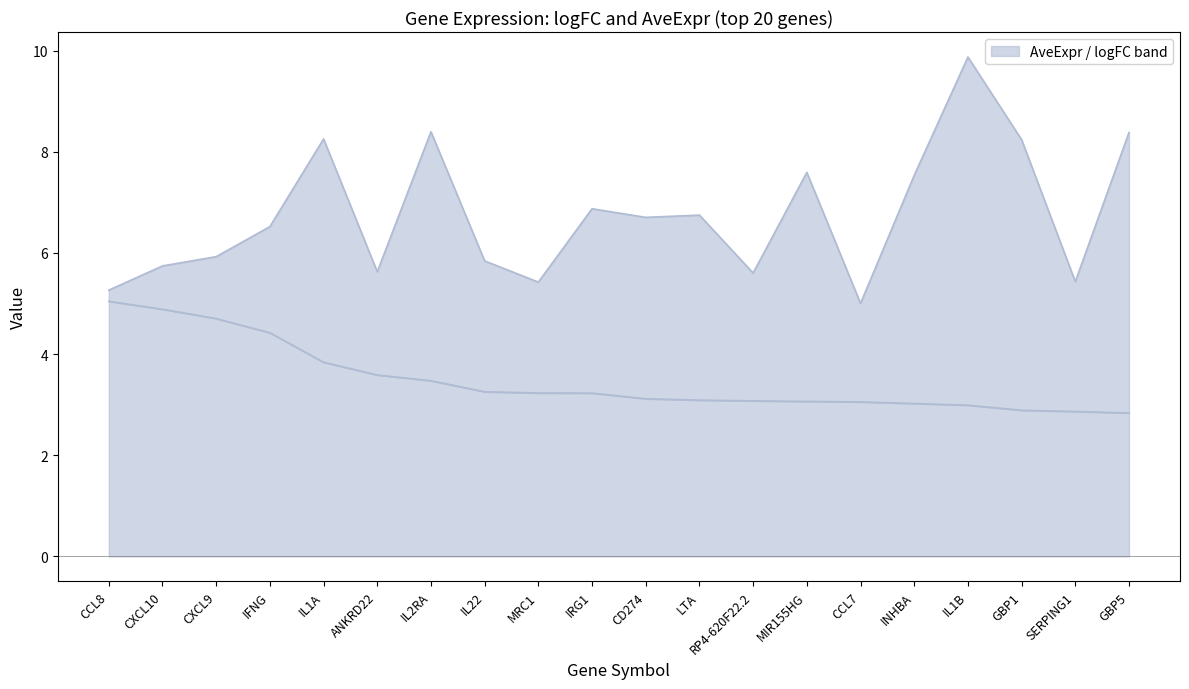

Which series changed the most between IRG1 and GBP5?

AveExpr